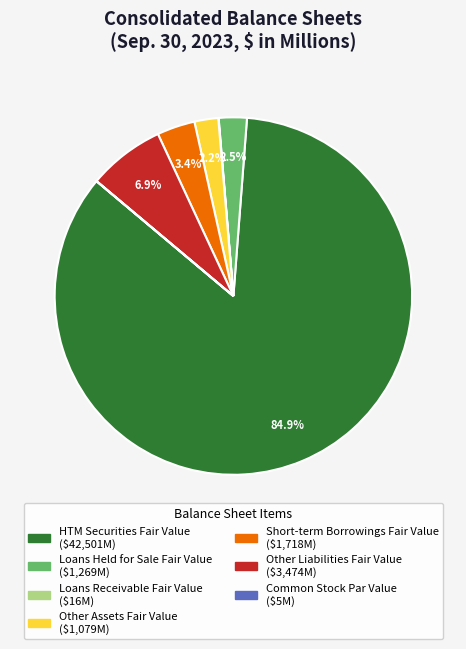

True or false: Short-term Borrowings Fair Value accounts for 3% of the total.

True